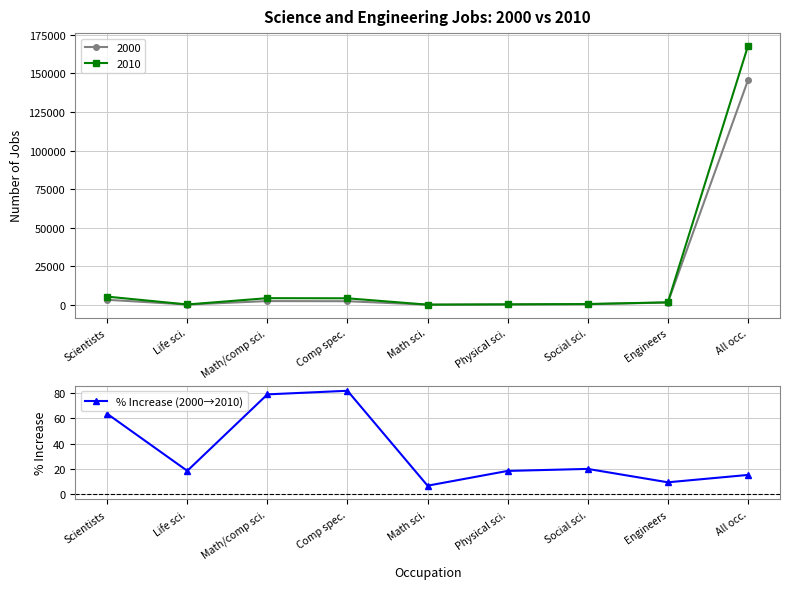

At which category does the data reach its first local peak?

Comp spec.